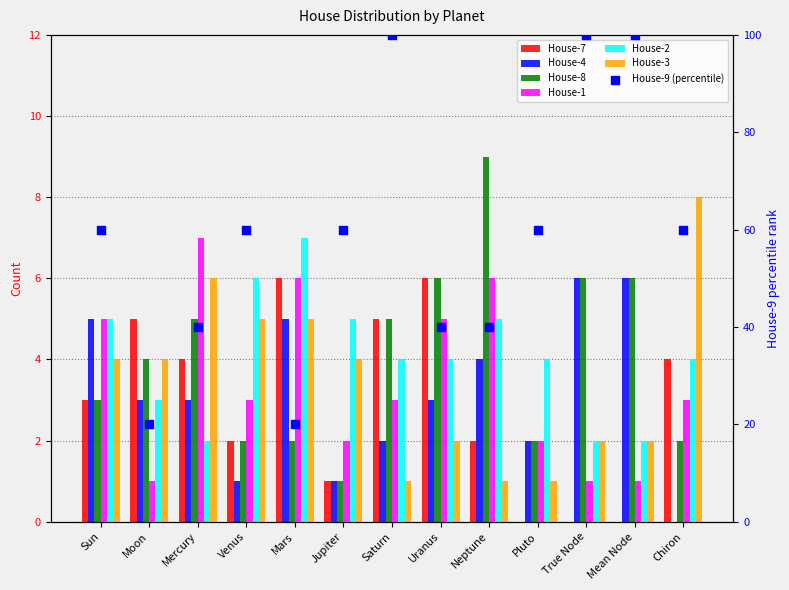

Which series has the largest Y range (max minus min)?

House-8